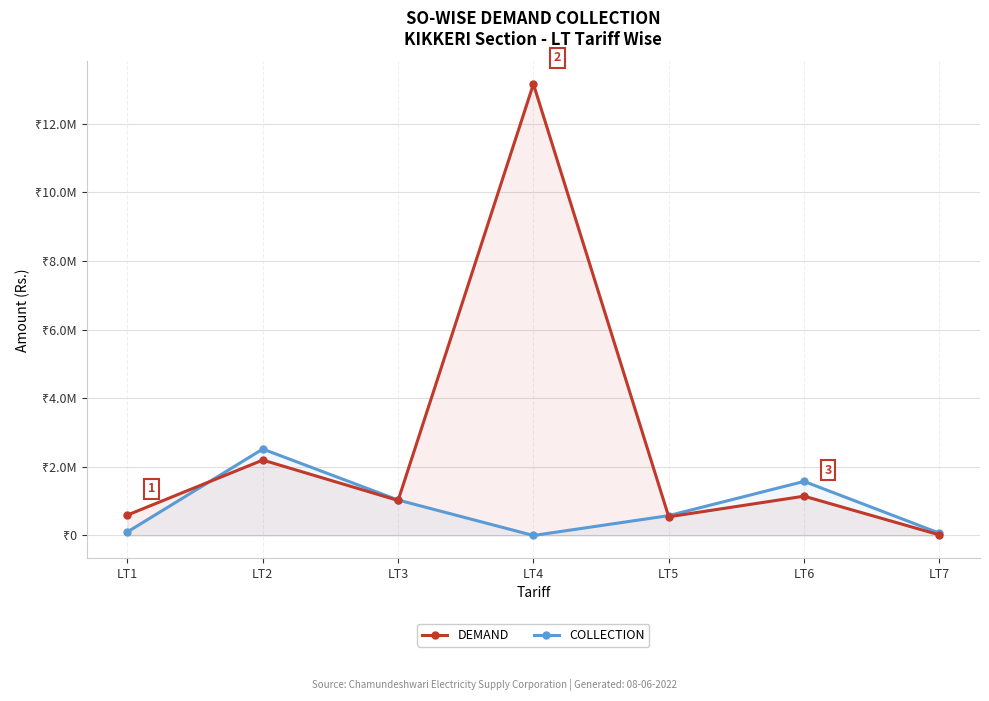

What is the sum of the DEMAND values at LT1 and LT5?

1141622.0